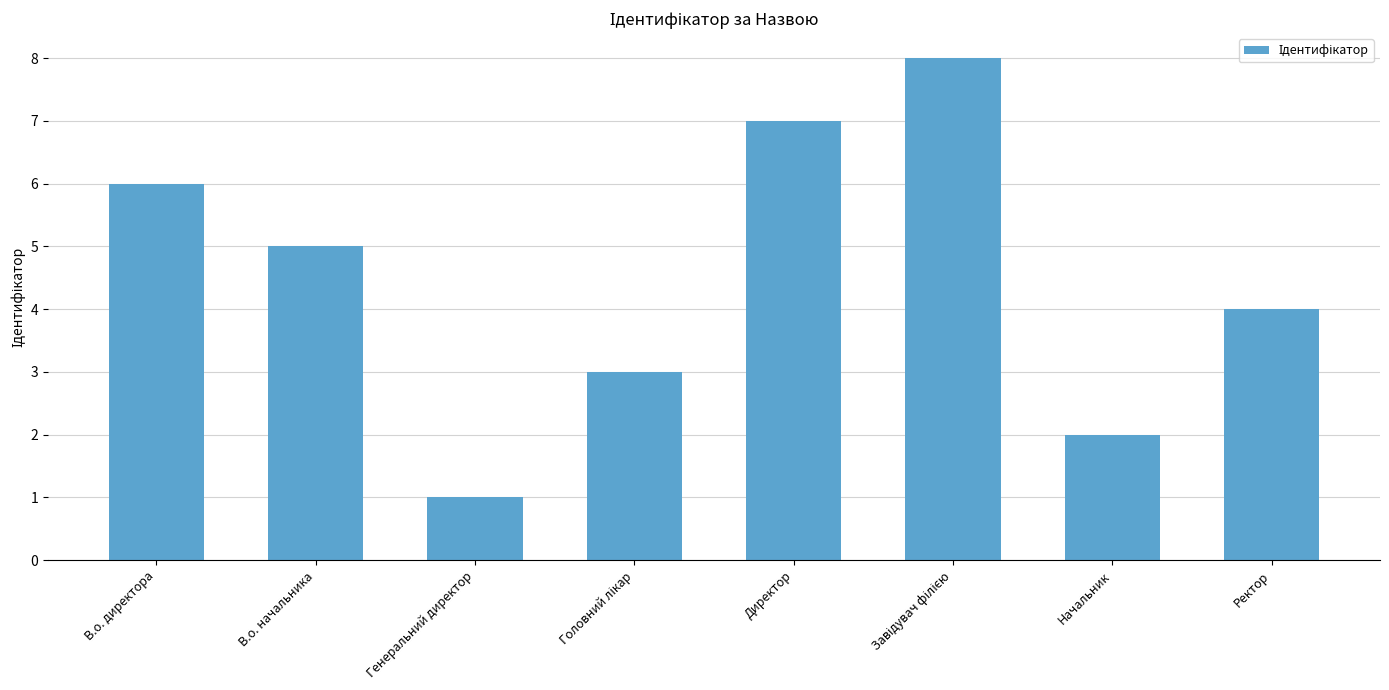

Reading left to right, list all the values displayed in this chart.

6	5	1	3	7	8	2	4